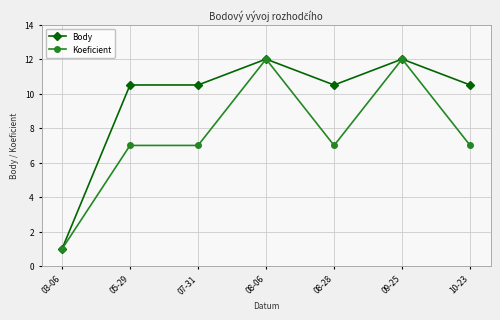

At which label does Body first exceed 10?

05-29